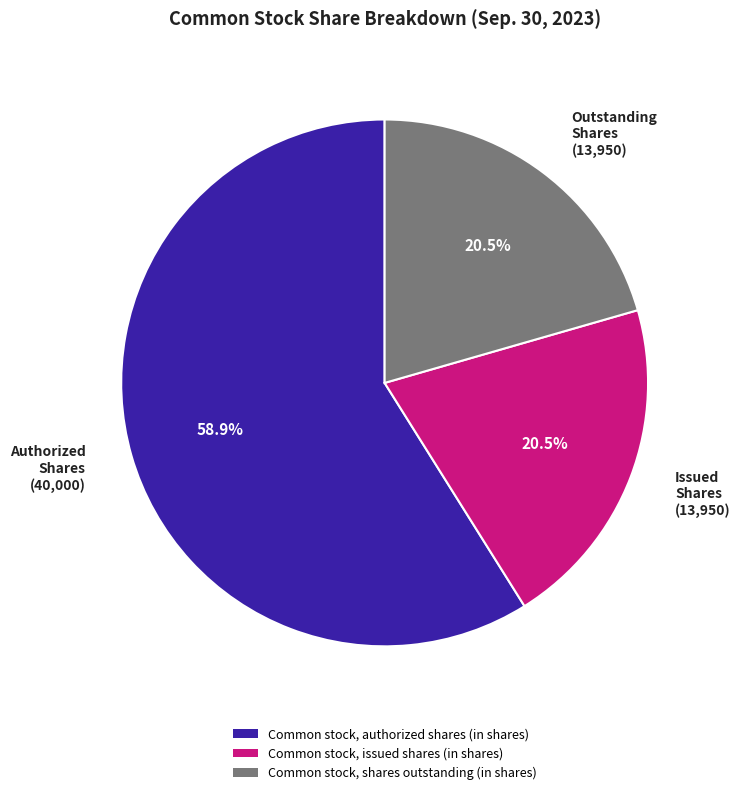

What is the total percentage of Authorized Shares (40,000) and Issued Shares (13,950)?

79.5%